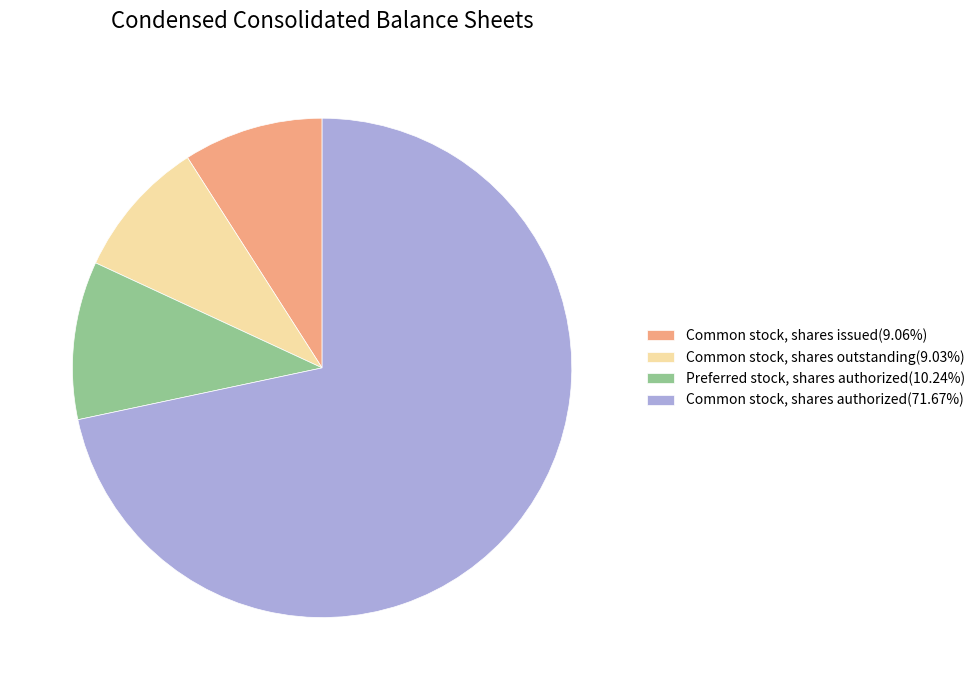

How many slices are in this pie chart?

4